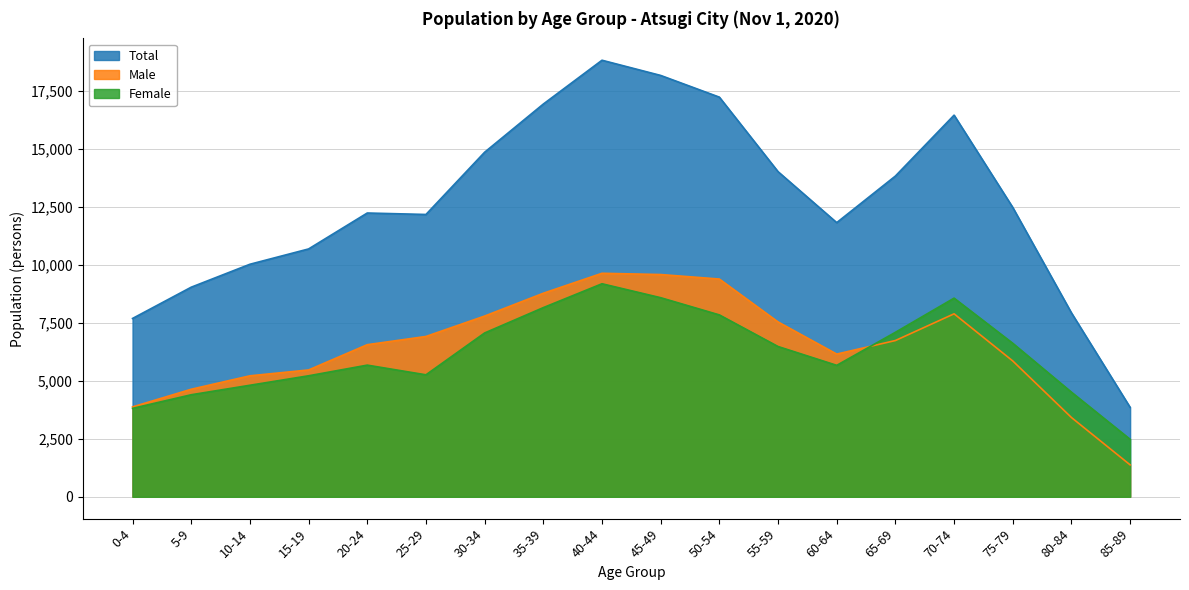

What is the difference between the maximum and minimum values in the Male series?

8254